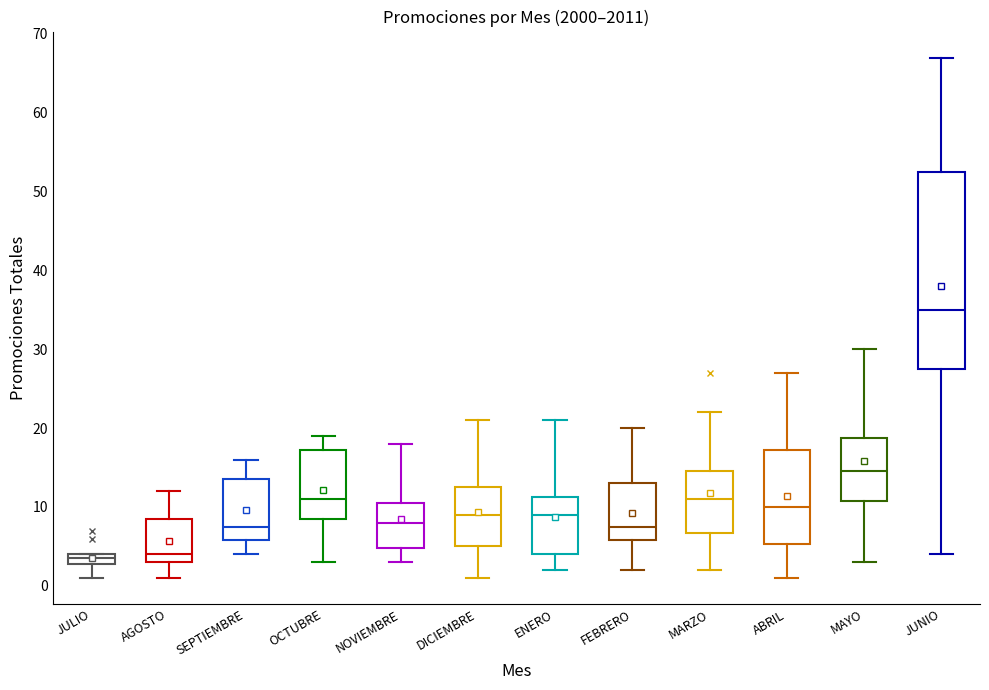

Which box has the highest median line?

JUNIO